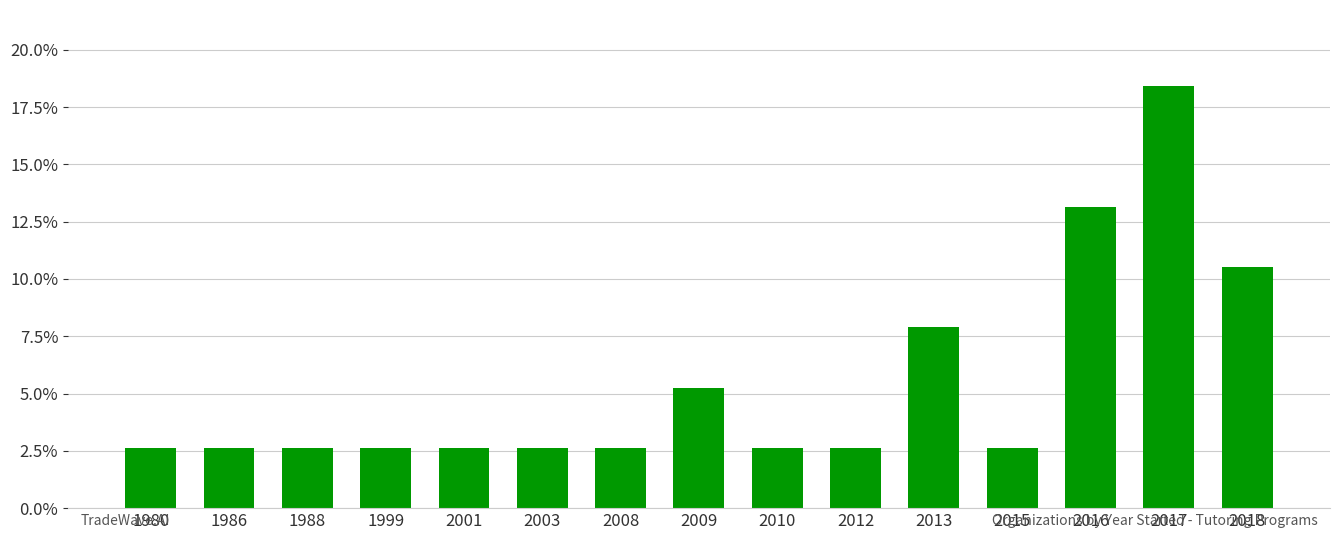

What is the sum of the values at 1999 and 1980?

0.1